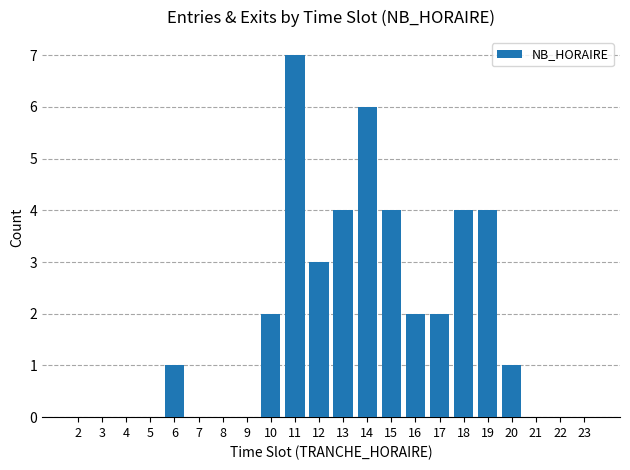

The value at 11 is 7. True or false?

True